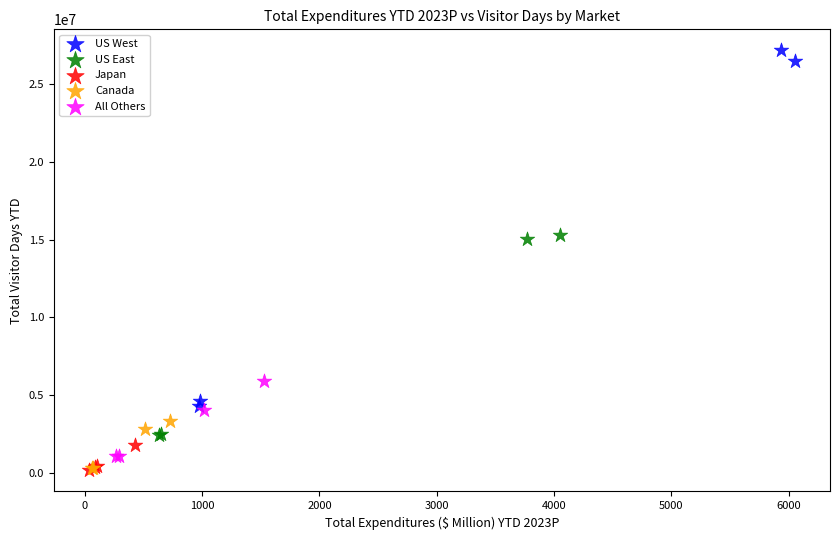

Which series reaches the maximum Y coordinate?

US West